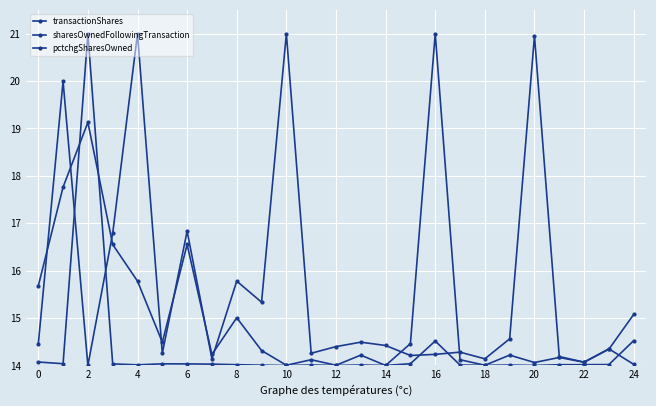

How many intersections are there between transactionShares and sharesOwnedFollowingTransaction?

4